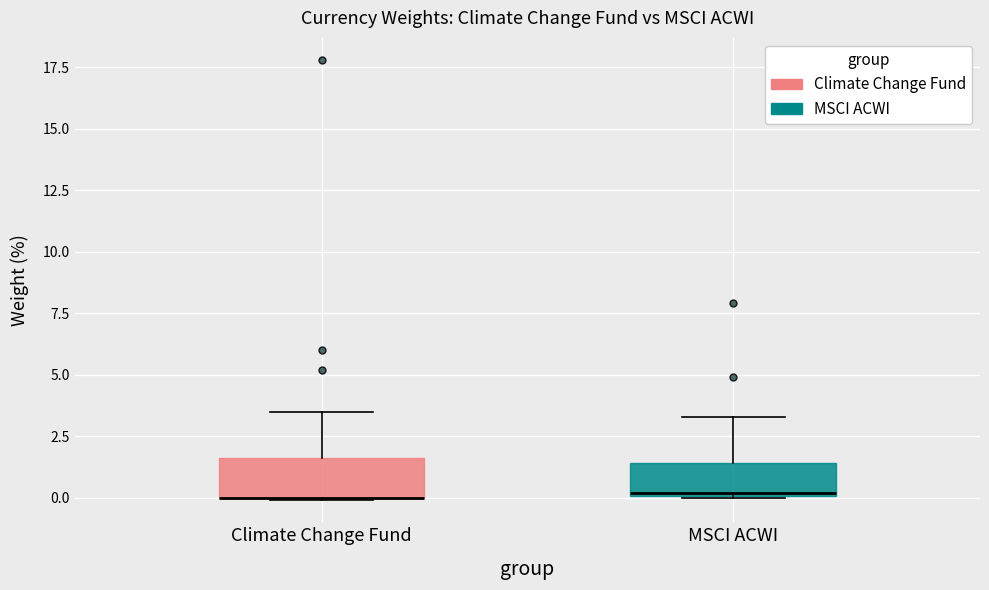

Reading left to right, transcribe this box plot: for each box, give where its median line is, the range the box spans, and where its two whiskers end, as read against the y-axis. The values are not printed on the chart, so give them approximately, as read against the axis.

Climate Change Fund: median 0.0 (drawn on the box's lower edge), box 0.0 to 1.5, whiskers 0.0 to 3.5
MSCI ACWI: median 0.0, box 0.0 to 1.5, whiskers 0.0 to 3.5